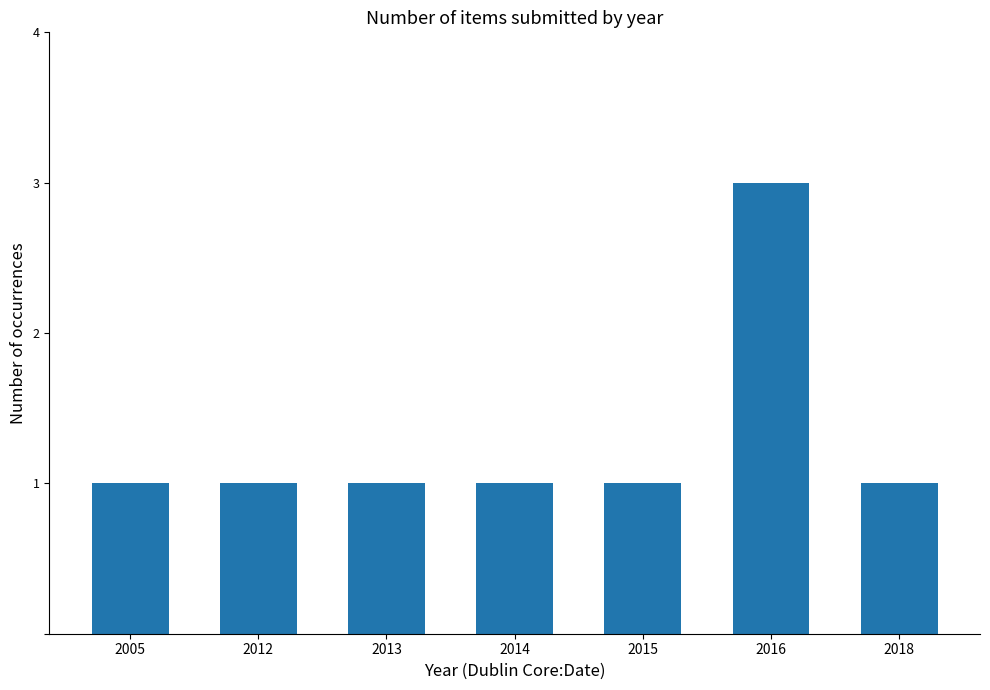

What is the sum of all values?

9